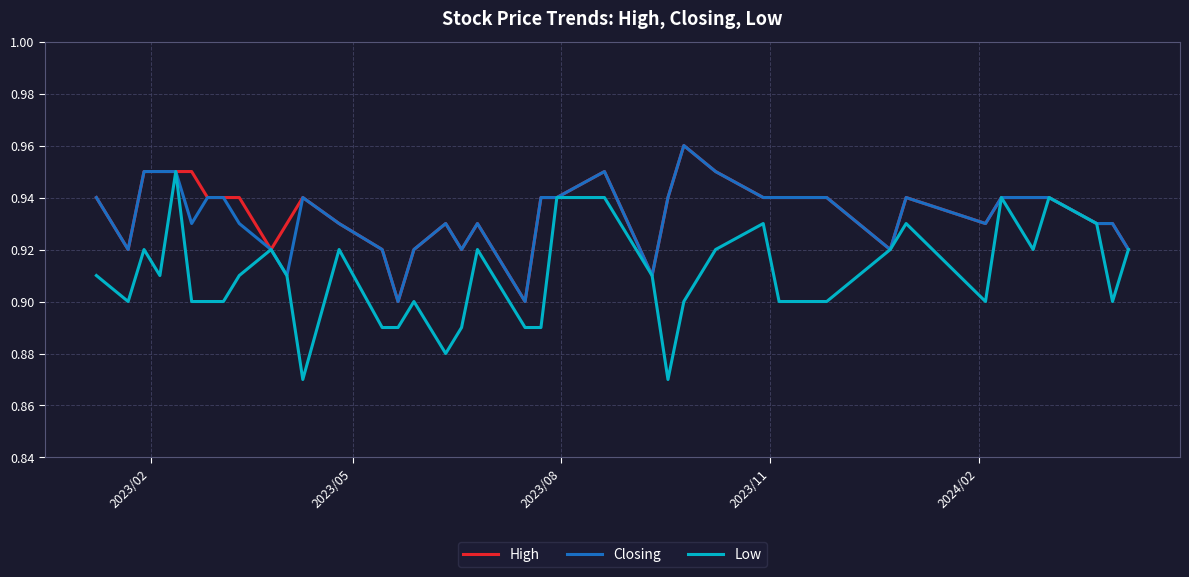

Which series has the largest range (max minus min)?

Low